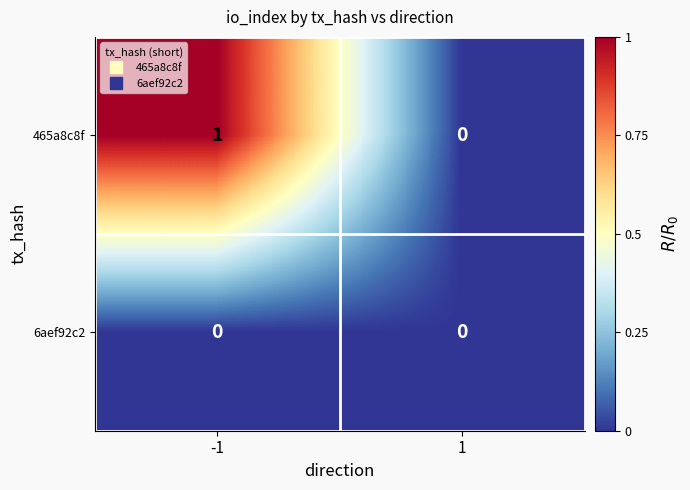

Which series changed the most between -1 and 1?

465a8c8f